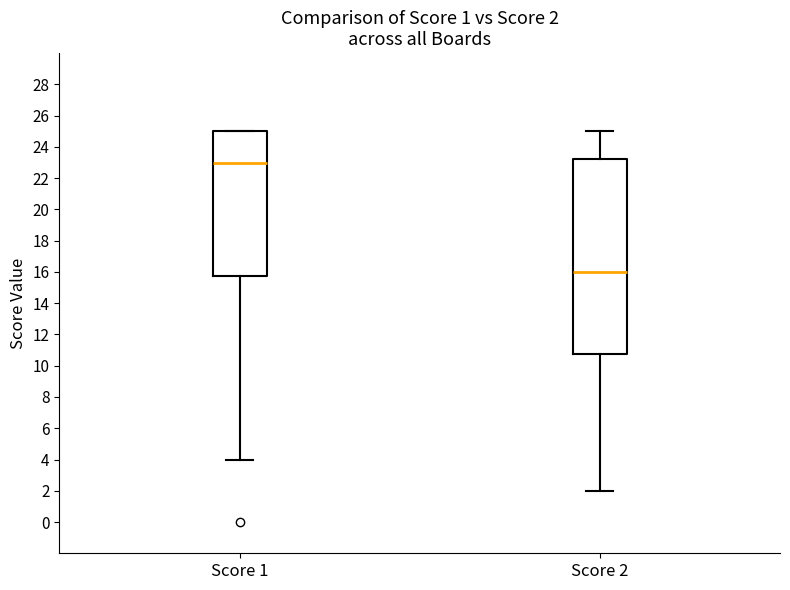

Which box is the tallest, from its lower edge to its upper edge?

Score 2